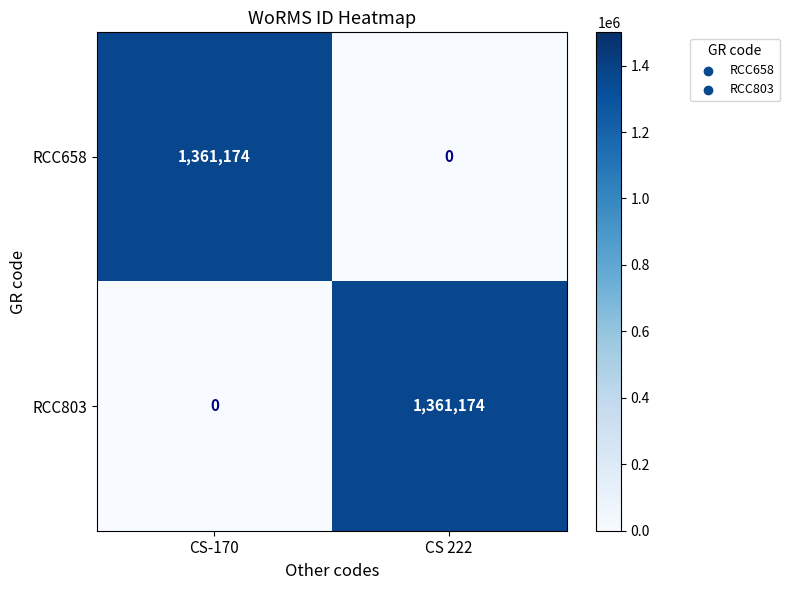

How many distinct data groups are displayed?

2